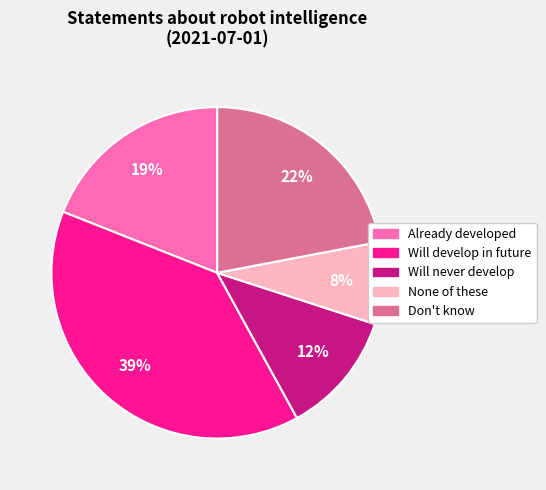

To the nearest percent, what is the average slice percentage?

20%